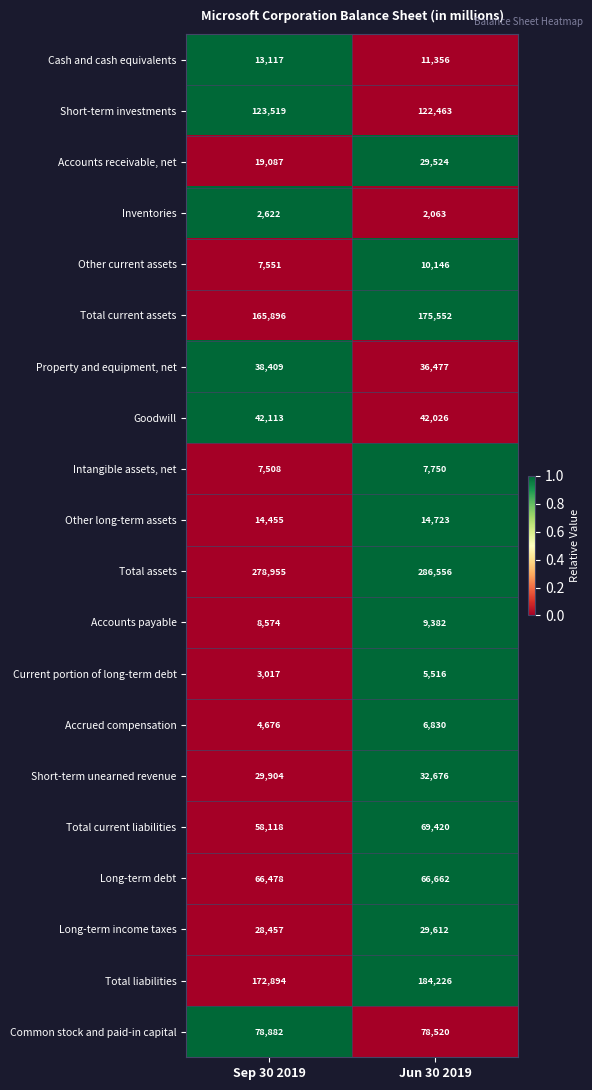

Rank the categories by Common stock and paid-in capital value from lowest to highest.

Jun 30 2019, Sep 30 2019